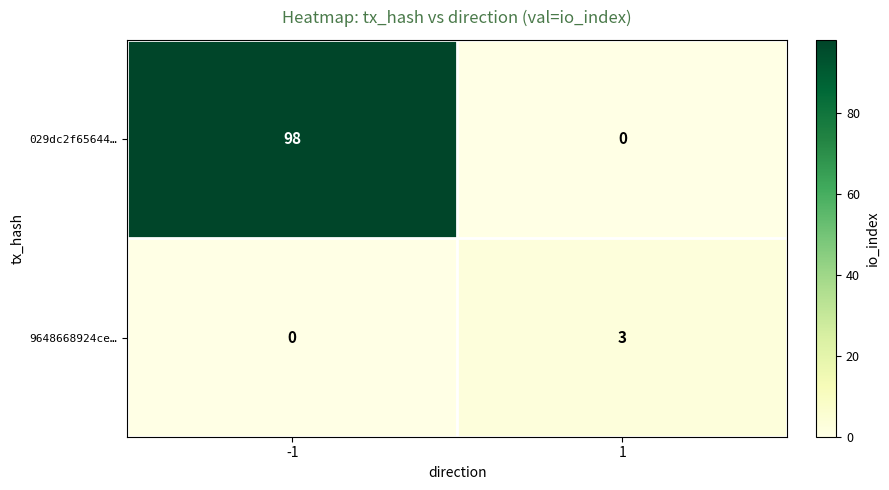

At which category is the sum across all series the highest?

-1